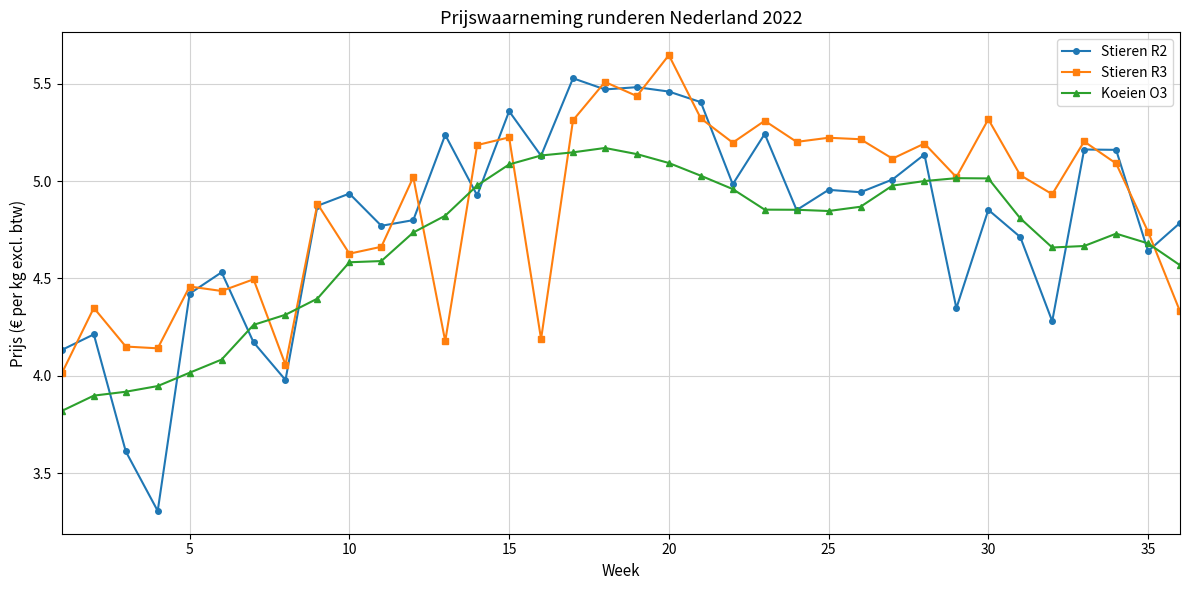

What is the sum of all Stieren R3 values?

175.4